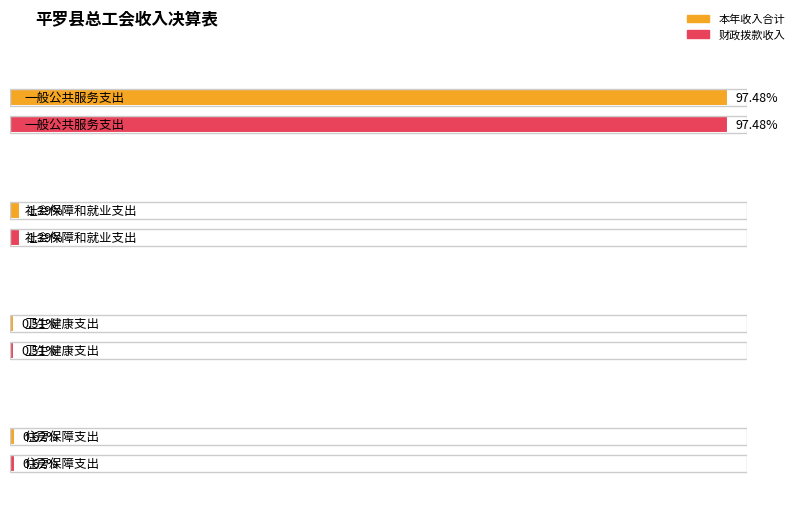

What position from the left is 卫生健康支出?

3